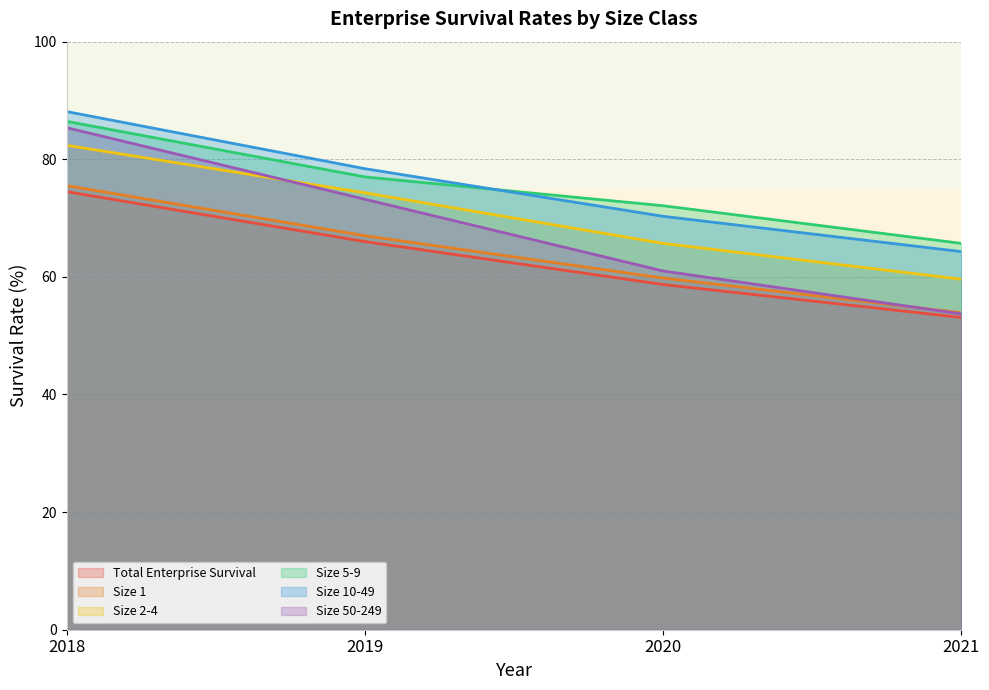

Reading left to right, extract all data points from this chart.

Total Enterprise Survival: 2018=74.5	2019=66.0	2020=58.7	2021=53.1
Size 1: 2018=75.5	2019=67.0	2020=59.8	2021=53.9
Size 2-4: 2018=82.4	2019=74.3	2020=65.7	2021=59.6
Size 5-9: 2018=86.5	2019=77.0	2020=72.1	2021=65.7
Size 10-49: 2018=88.1	2019=78.4	2020=70.3	2021=64.3
Size 50-249: 2018=85.4	2019=73.2	2020=61.0	2021=53.7